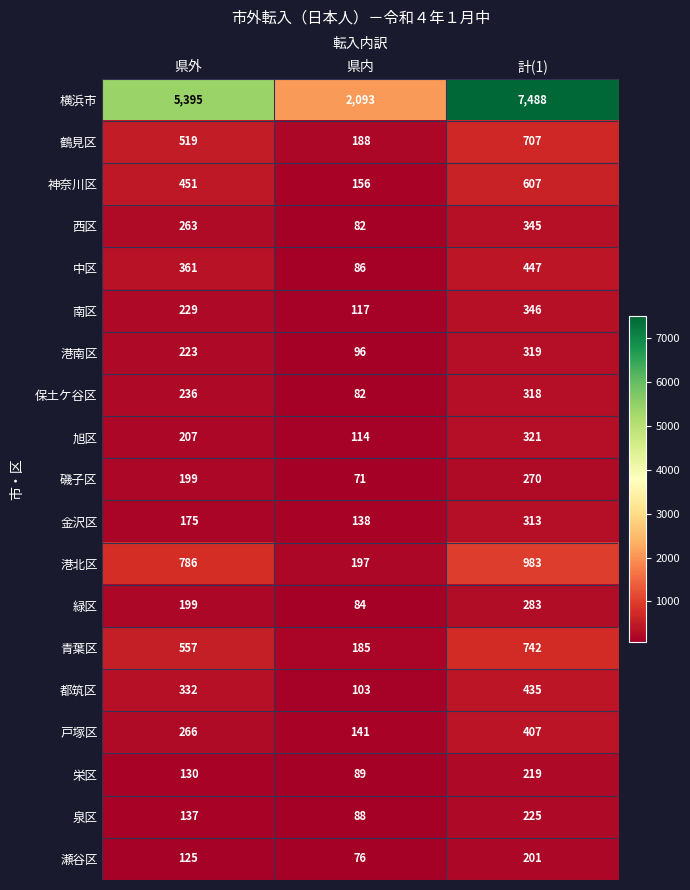

What is the maximum value shown in the chart?

7488